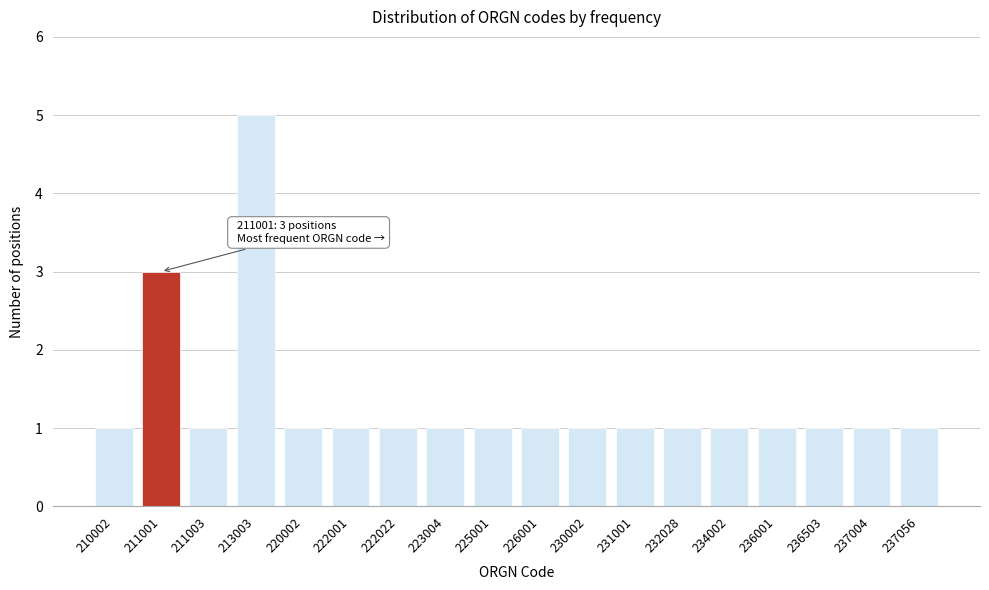

Reading right to left, extract all data points from this chart.

237056=1	237004=1	236503=1	236001=1	234002=1	232028=1	231001=1	230002=1	226001=1	225001=1	223004=1	222022=1	222001=1	220002=1	213003=5	211003=1	211001=3	210002=1